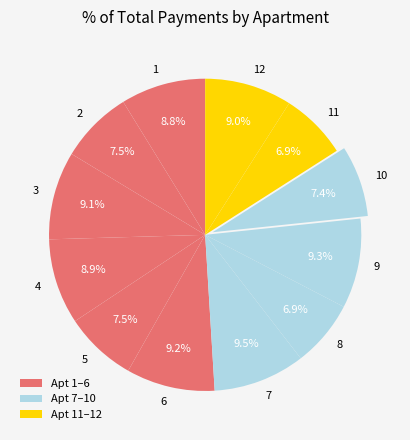

True or false: 4 accounts for 9% of the total.

True